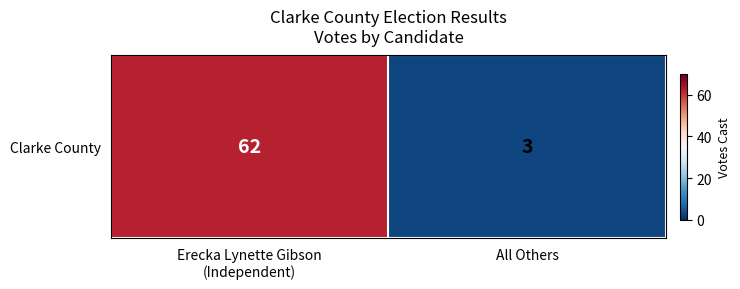

Between Erecka Lynette Gibson
(Independent) and All Others, which is larger?

Erecka Lynette Gibson
(Independent)